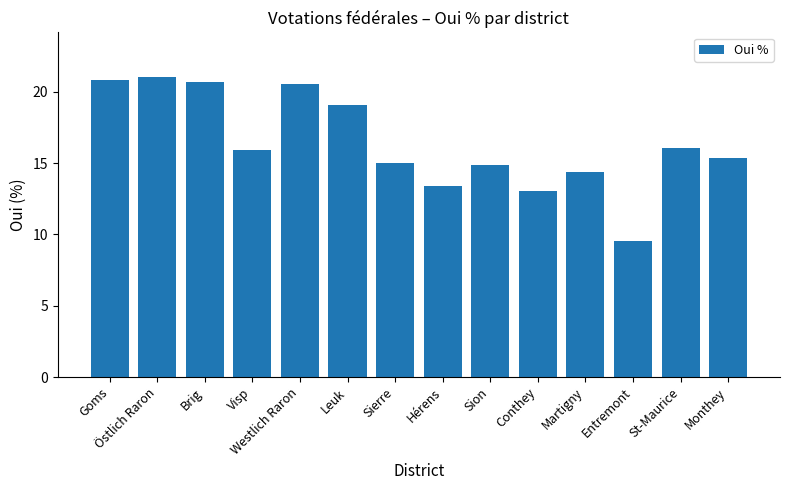

The chart shows a value of 24.1 at Monthey. True or false?

False